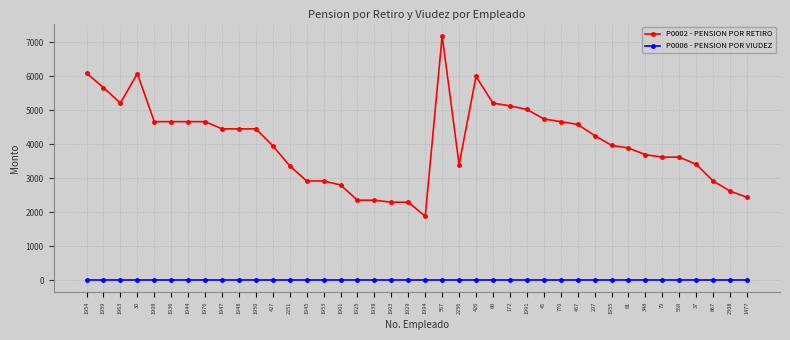

What is the sum of all P0002 - PENSION POR RETIRO values?

162451.1